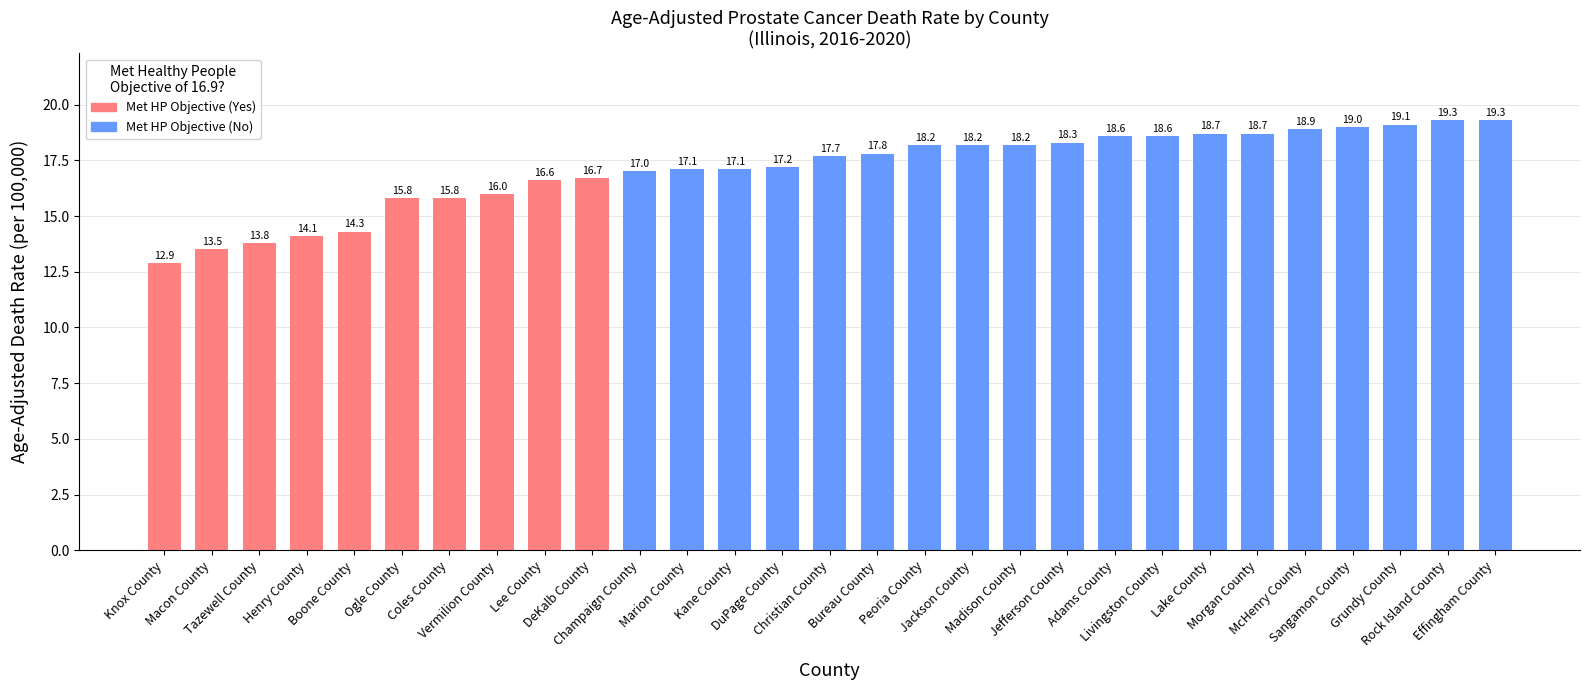

What is the greatest value displayed?

19.3